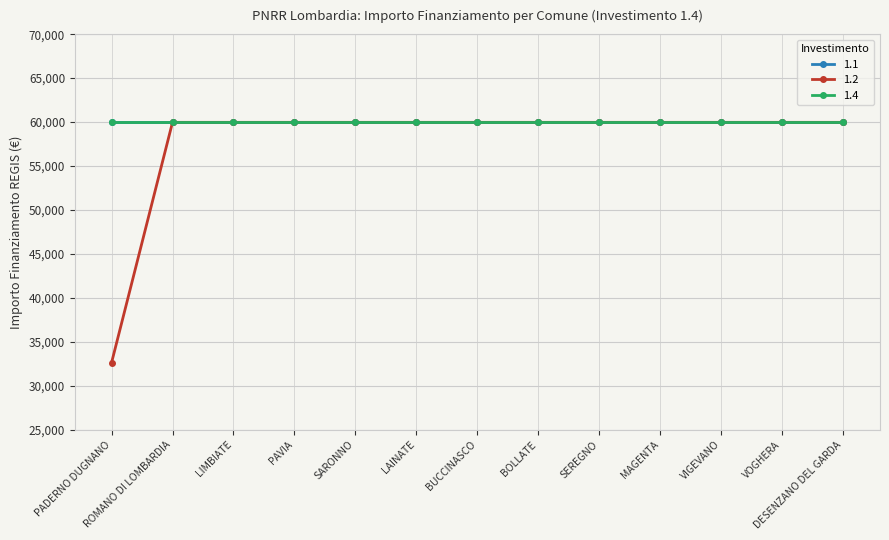

What is the label of the 12th point from the left?

VOGHERA